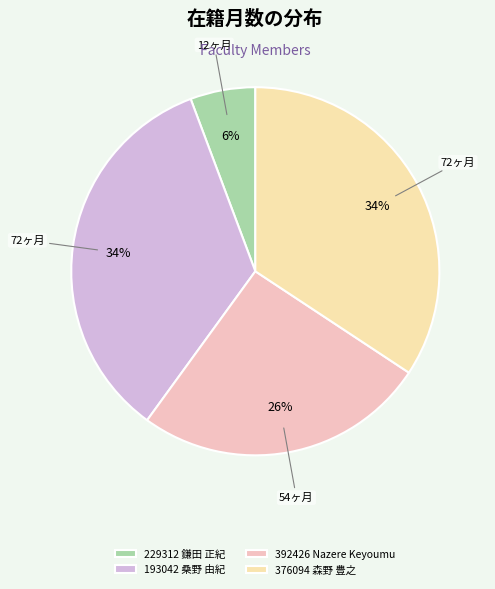

What percentage is the 229312 鎌田 正紀 slice, to the nearest percent?

6%